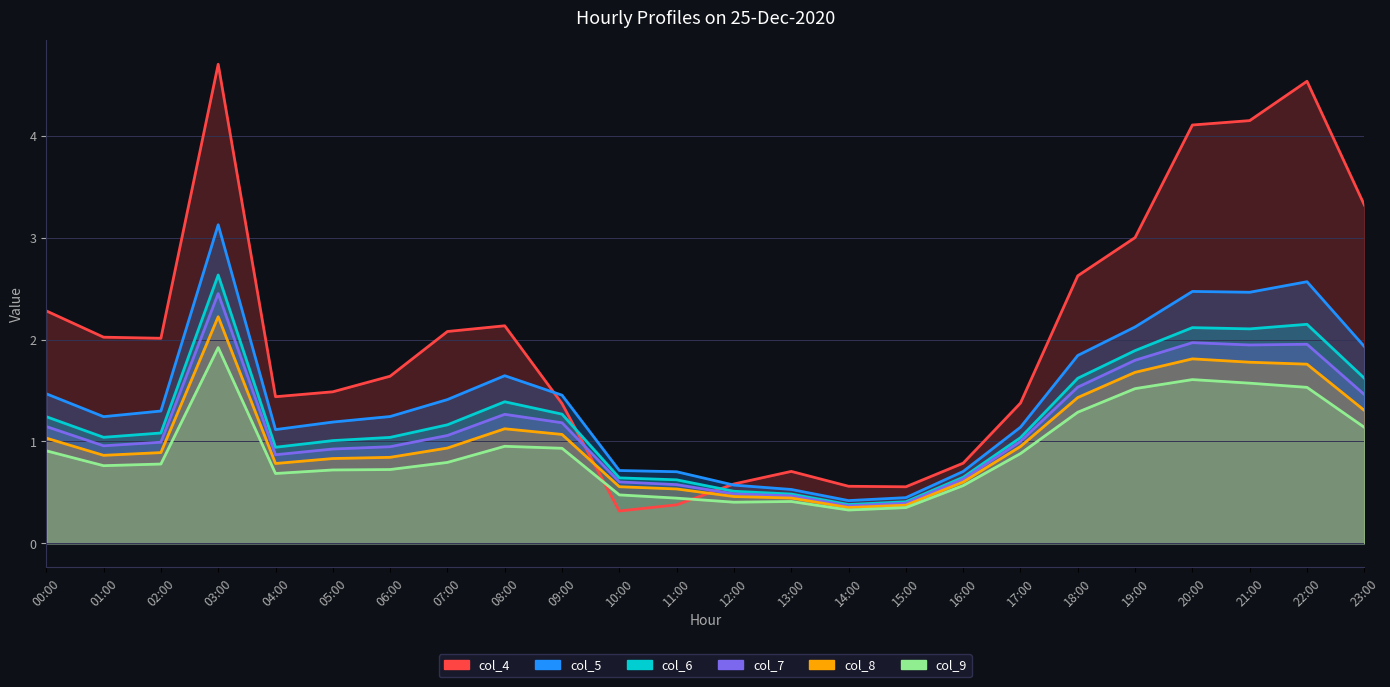

What position from the left is 06:00?

7